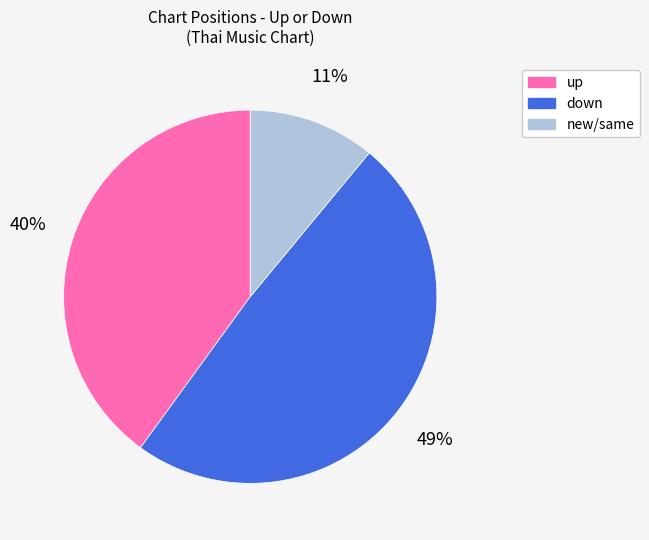

Is up the majority of the pie?

No